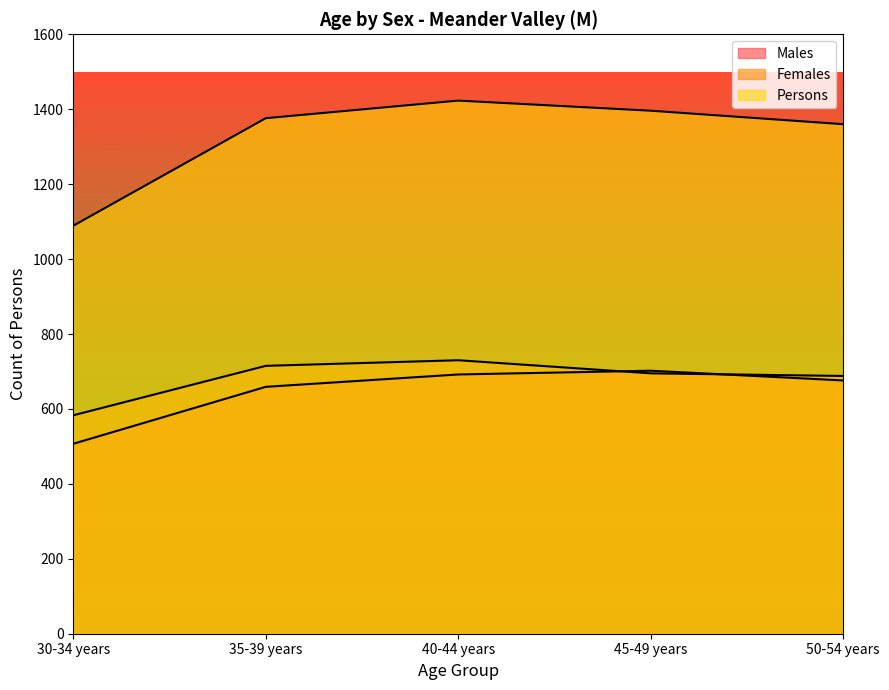

At which category does the chart reach its peak across all series?

40-44 years